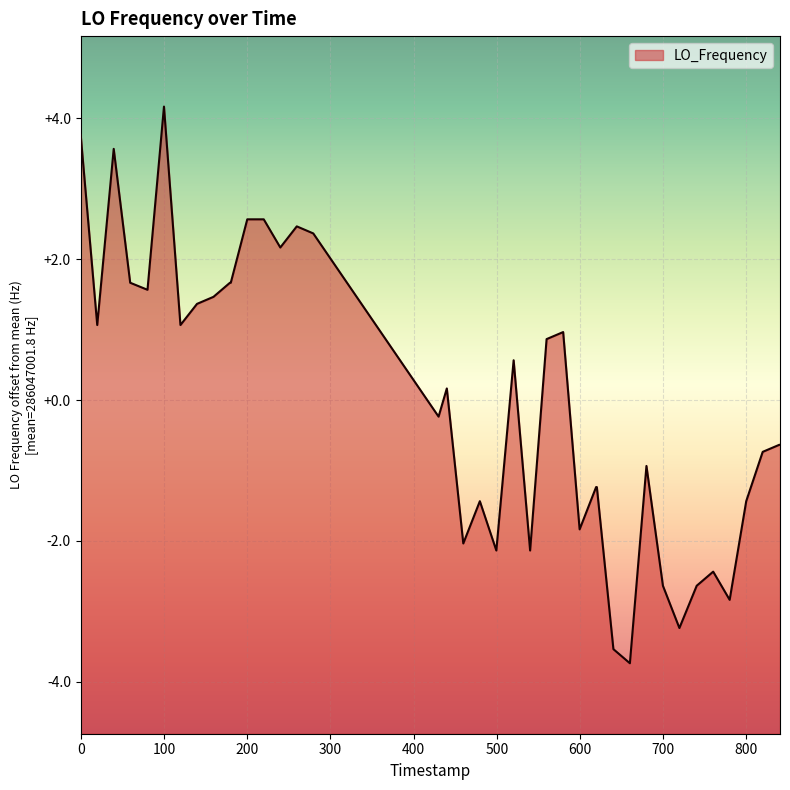

What is the minimum value shown in the chart?

-3.7